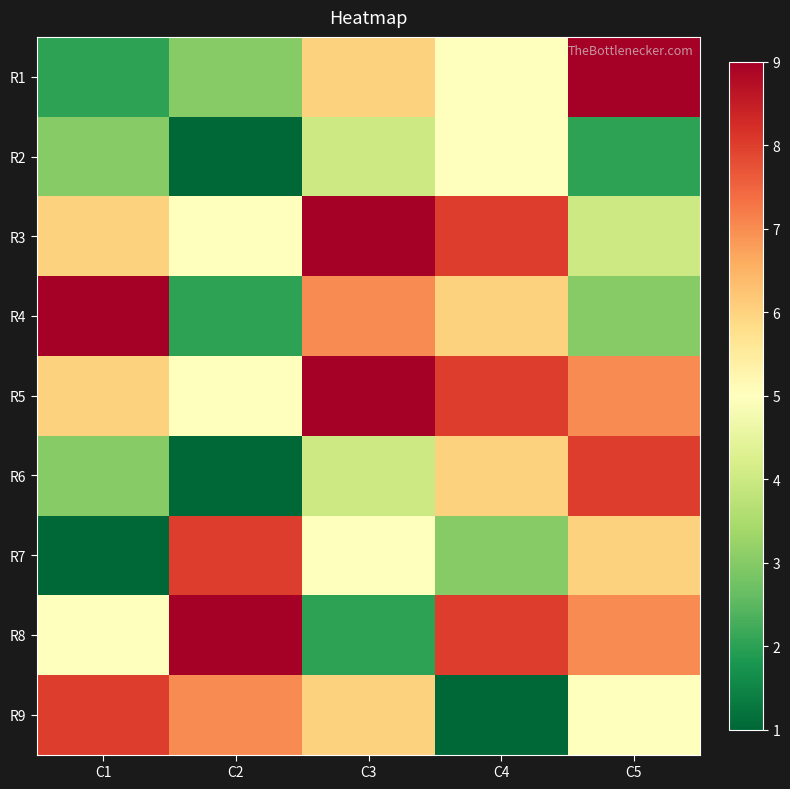

Count the number of data series in this chart.

9